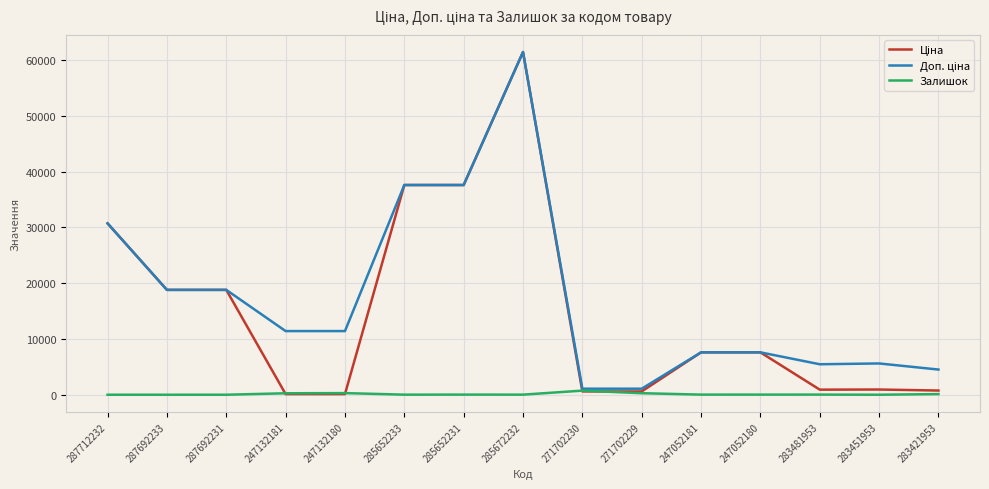

At which category is the sum across all series the highest?

285672232